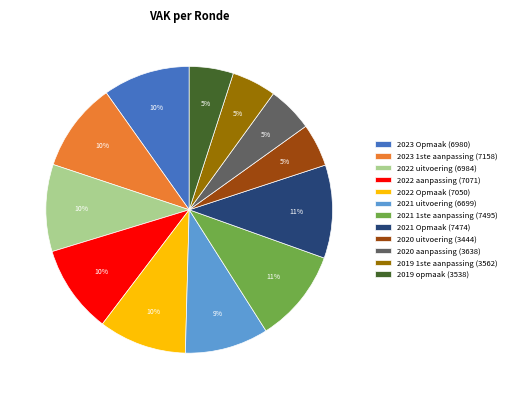

Do 2021 1ste aanpassing (7495) and 2022 uitvoering (6984) together represent more than half of the pie?

No